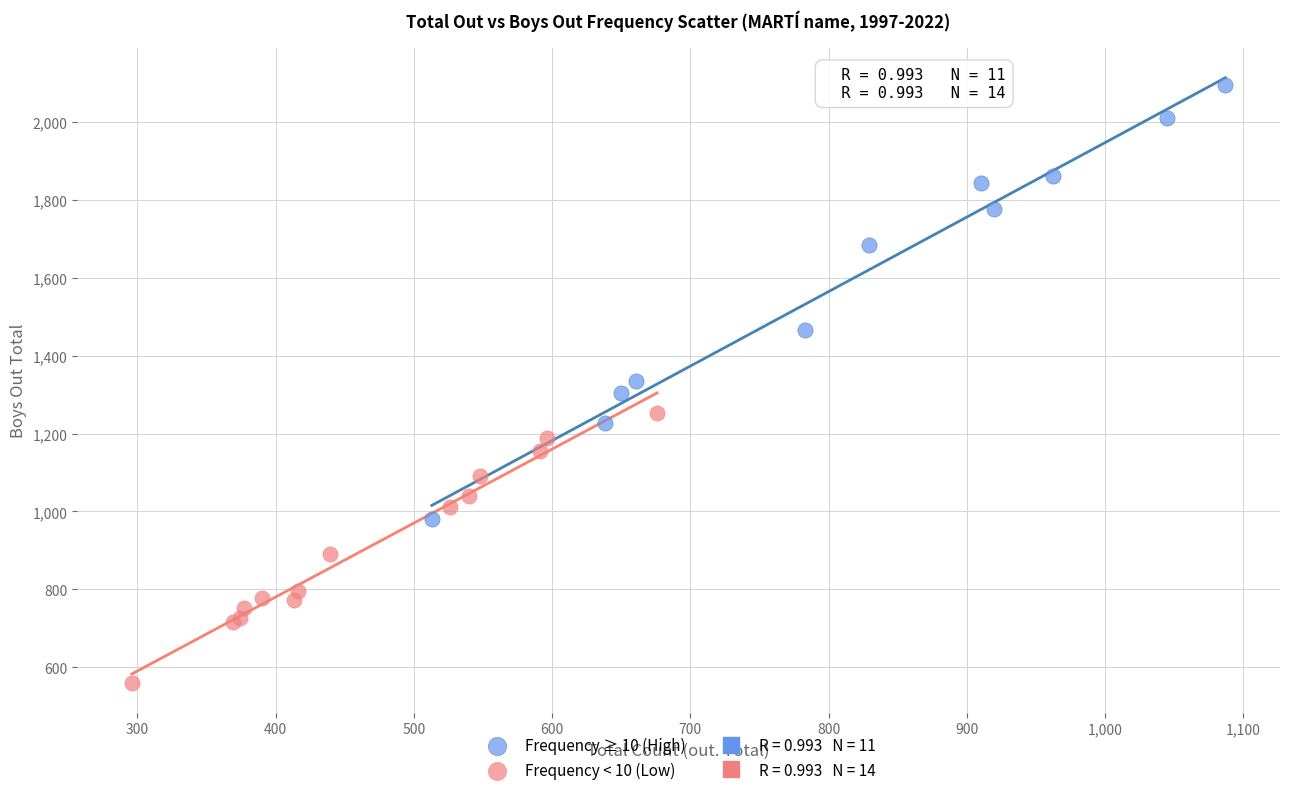

Which series has the largest Y range (max minus min)?

Frequency ≥ 10 (High)